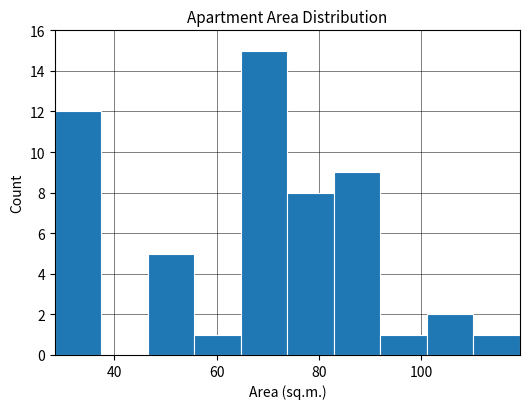

Reading left to right, transcribe this chart: for each bar, give the range it covers on the x-axis and its height. Neither the bar edges nor the heights are printed on the chart, so give them approximately, as read against the axes.

28 to 38: 12
38 to 46: 0
46 to 56: 5
56 to 64: 1
64 to 74: 15
74 to 82: 8
82 to 92: 9
92 to 102: 1
102 to 110: 2
110 to 120: 1